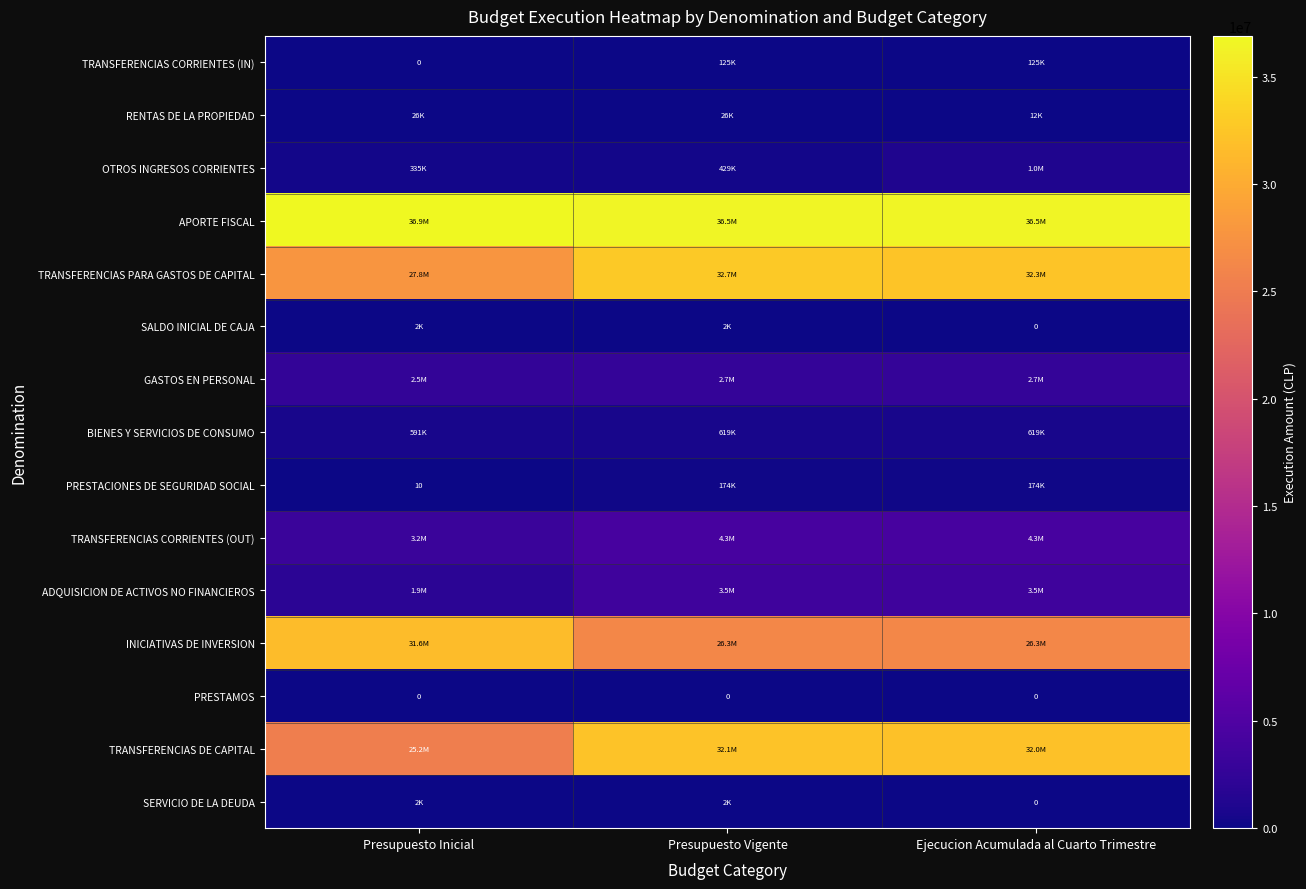

The value of GASTOS EN PERSONAL at Ejecucion Acumulada al Cuarto Trimestre is 2660596. True or false?

True